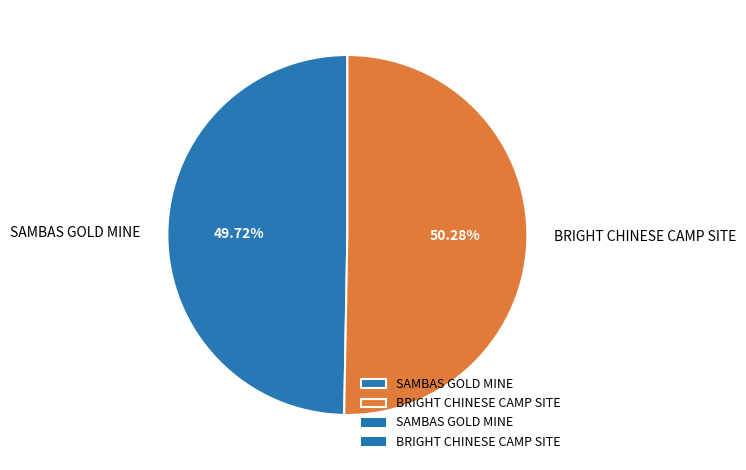

Count the number of slices in the pie.

2